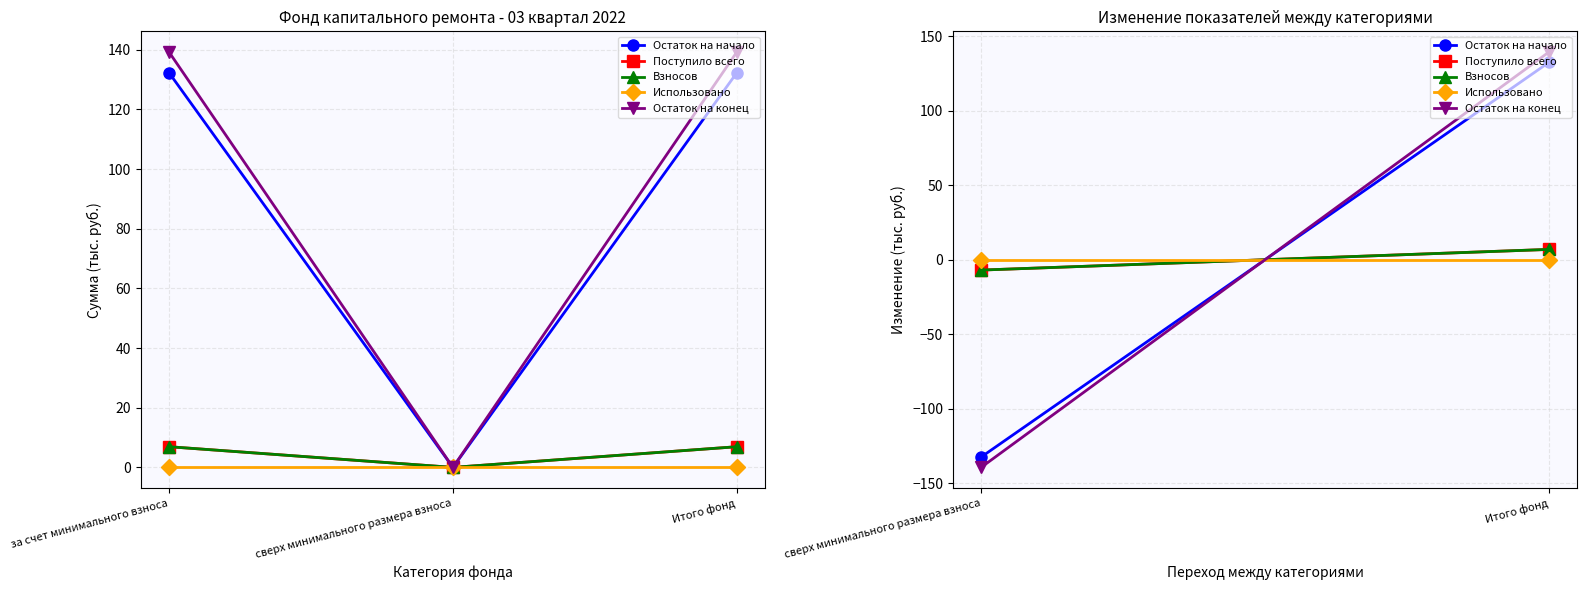

Does the chart have visible grid lines?

Yes